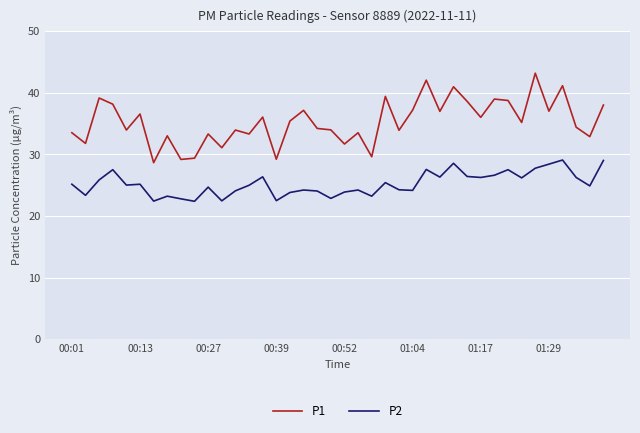

List the series in order of their peak value, lowest first.

P2, P1